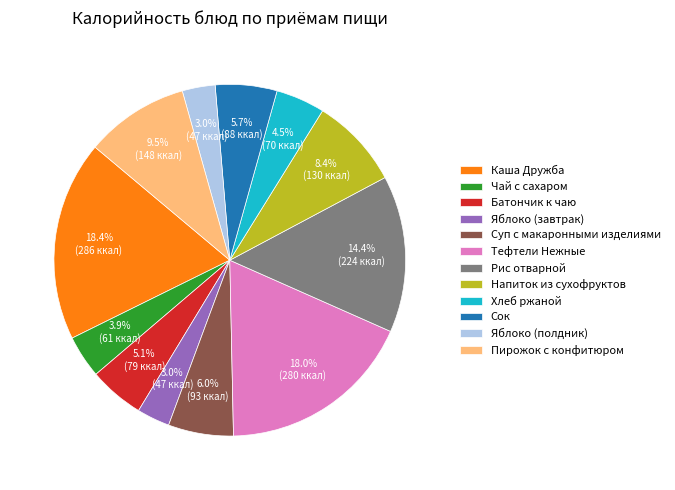

What is the ratio of the value at Хлеб ржаной to the value at Сок?

0.8